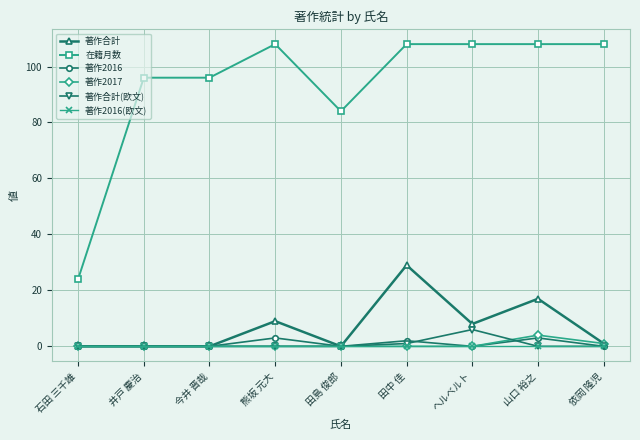

The value of 在籍月数 at 田中 佳 is 108. True or false?

True